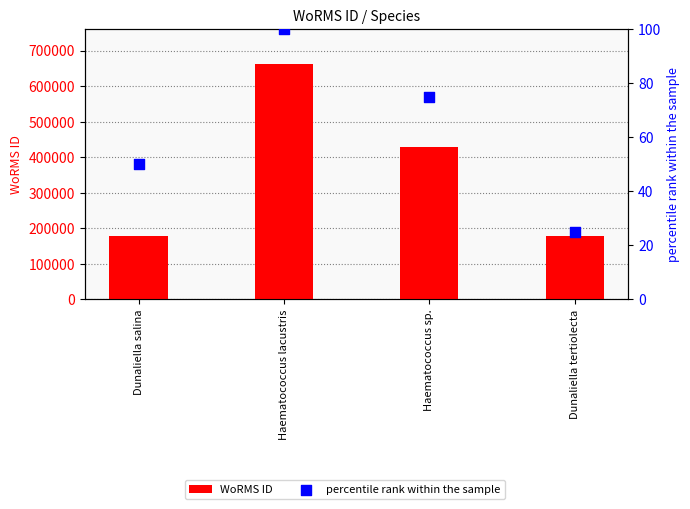

Which series has the largest total across all categories?

WoRMS ID